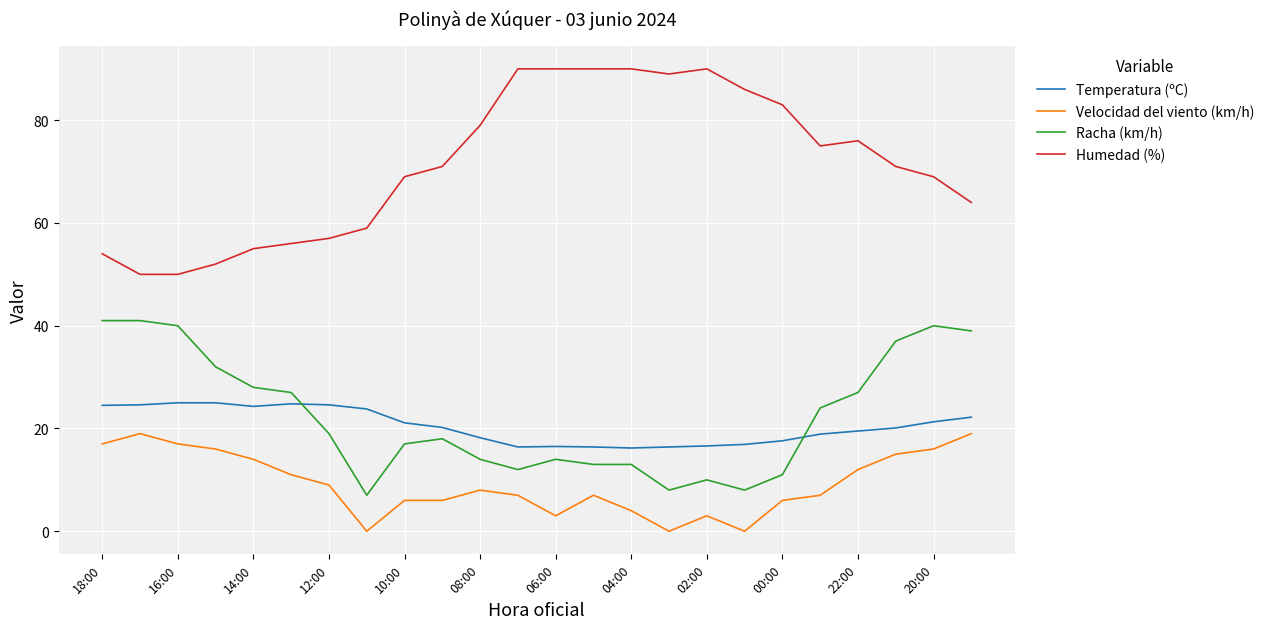

True or false: Racha (km/h) and Velocidad del viento (km/h) intersect in this chart.

False